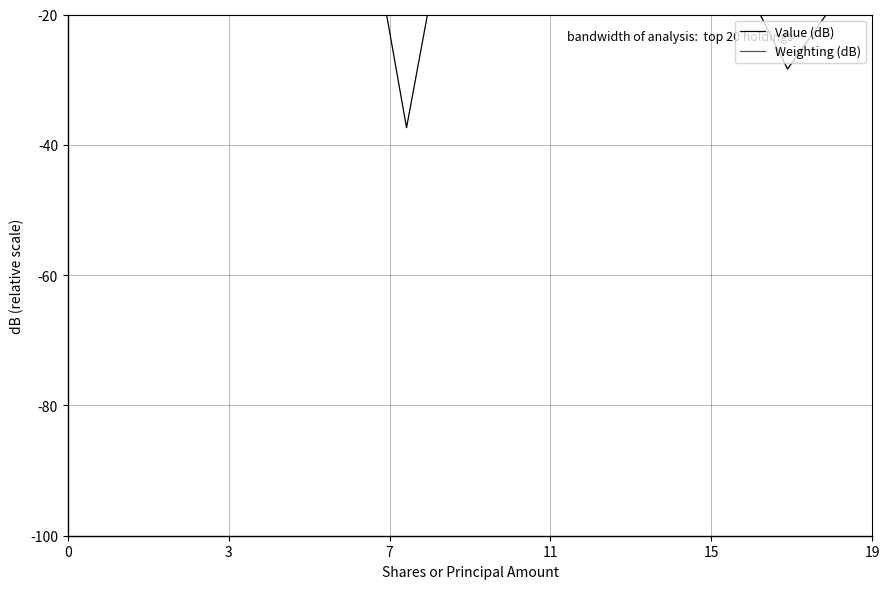

What is the sum of the Value (dB) values at 11 and 17?

-35.1